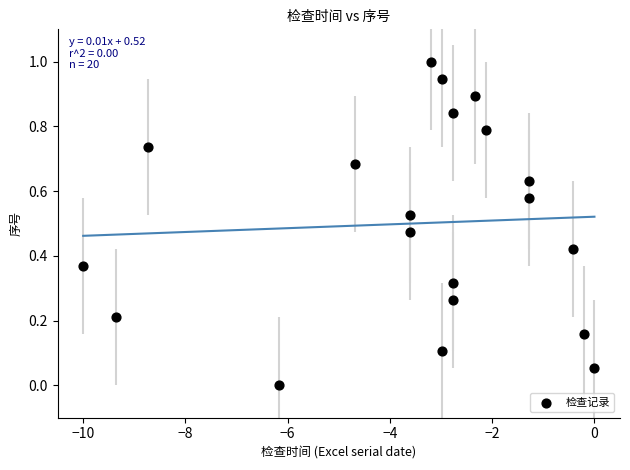

What is the range of X values (max minus min)?

10.0